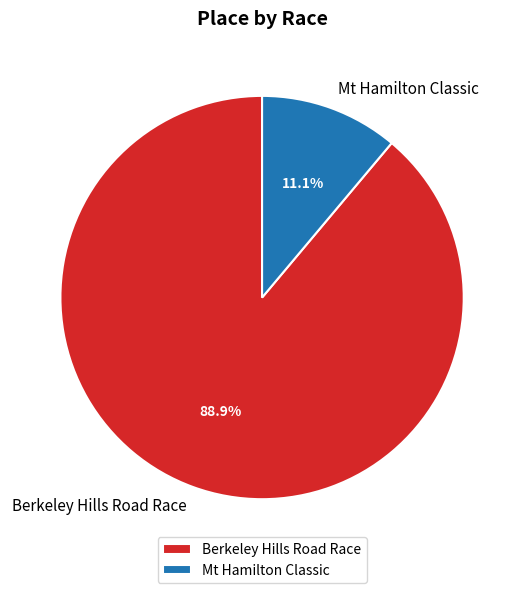

What is the majority slice?

Berkeley Hills Road Race